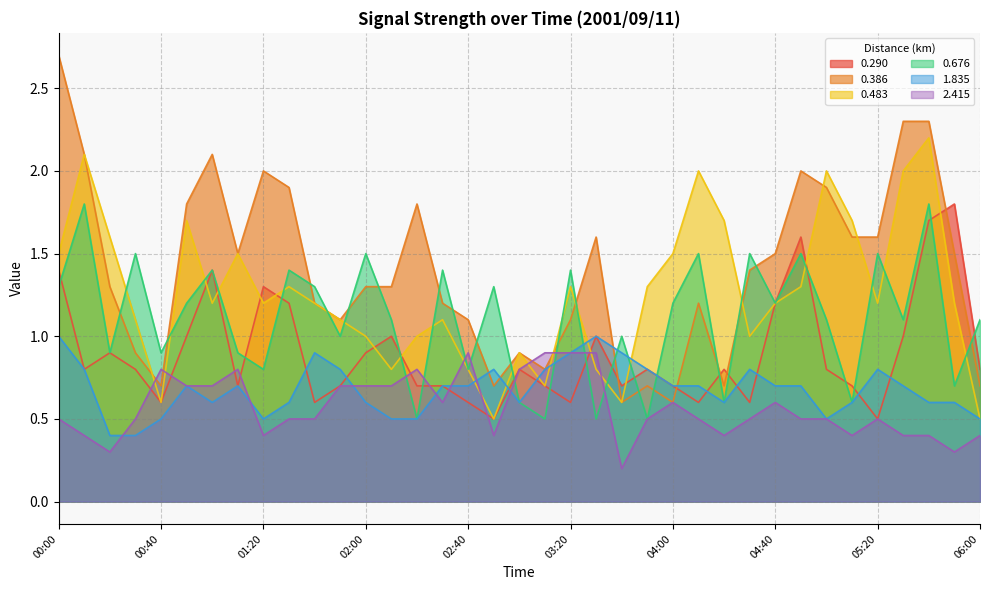

Reading right to left, what are all the values shown in this chart?

0.290: 06:00=0.8	05:50=1.8	05:40=1.7	05:30=1.0	05:20=0.5	05:10=0.7	05:00=0.8	04:50=1.6	04:40=1.2	04:30=0.6	04:20=0.8	04:10=0.6	04:00=0.7	03:50=0.8	03:40=0.7	03:30=1.0	03:20=0.6	03:10=0.7	03:00=0.8	02:50=0.5	02:40=0.6	02:30=0.7	02:20=0.7	02:10=1.0	02:00=0.9	01:50=0.7	01:40=0.6	01:30=1.2	01:20=1.3	01:10=0.7	01:00=1.4	00:50=1.0	00:40=0.6	00:30=0.8	00:20=0.9	00:10=0.8	00:00=1.4
0.386: 06:00=0.7	05:50=1.5	05:40=2.3	05:30=2.3	05:20=1.6	05:10=1.6	05:00=1.9	04:50=2.0	04:40=1.5	04:30=1.4	04:20=0.7	04:10=1.2	04:00=0.6	03:50=0.7	03:40=0.6	03:30=1.6	03:20=1.1	03:10=0.8	03:00=0.9	02:50=0.7	02:40=1.1	02:30=1.2	02:20=1.8	02:10=1.3	02:00=1.3	01:50=1.1	01:40=1.2	01:30=1.9	01:20=2.0	01:10=1.5	01:00=2.1	00:50=1.8	00:40=0.7	00:30=0.9	00:20=1.3	00:10=2.1	00:00=2.7
0.483: 06:00=0.5	05:50=1.2	05:40=2.2	05:30=2.0	05:20=1.2	05:10=1.7	05:00=2.0	04:50=1.3	04:40=1.2	04:30=1.0	04:20=1.7	04:10=2.0	04:00=1.5	03:50=1.3	03:40=0.6	03:30=0.8	03:20=1.3	03:10=0.7	03:00=0.9	02:50=0.5	02:40=0.8	02:30=1.1	02:20=1.0	02:10=0.8	02:00=1.0	01:50=1.1	01:40=1.2	01:30=1.3	01:20=1.2	01:10=1.5	01:00=1.2	00:50=1.7	00:40=0.6	00:30=1.1	00:20=1.6	00:10=2.1	00:00=1.5
0.676: 06:00=1.1	05:50=0.7	05:40=1.8	05:30=1.1	05:20=1.5	05:10=0.6	05:00=1.1	04:50=1.5	04:40=1.2	04:30=1.5	04:20=0.6	04:10=1.5	04:00=1.2	03:50=0.5	03:40=1.0	03:30=0.5	03:20=1.4	03:10=0.5	03:00=0.6	02:50=1.3	02:40=0.8	02:30=1.4	02:20=0.5	02:10=1.1	02:00=1.5	01:50=1.0	01:40=1.3	01:30=1.4	01:20=0.8	01:10=0.9	01:00=1.4	00:50=1.2	00:40=0.9	00:30=1.5	00:20=0.9	00:10=1.8	00:00=1.3
1.835: 06:00=0.5	05:50=0.6	05:40=0.6	05:30=0.7	05:20=0.8	05:10=0.6	05:00=0.5	04:50=0.7	04:40=0.7	04:30=0.8	04:20=0.6	04:10=0.7	04:00=0.7	03:50=0.8	03:40=0.9	03:30=1.0	03:20=0.9	03:10=0.8	03:00=0.6	02:50=0.8	02:40=0.7	02:30=0.7	02:20=0.5	02:10=0.5	02:00=0.6	01:50=0.8	01:40=0.9	01:30=0.6	01:20=0.5	01:10=0.7	01:00=0.6	00:50=0.7	00:40=0.5	00:30=0.4	00:20=0.4	00:10=0.8	00:00=1.0
2.415: 06:00=0.4	05:50=0.3	05:40=0.4	05:30=0.4	05:20=0.5	05:10=0.4	05:00=0.5	04:50=0.5	04:40=0.6	04:30=0.5	04:20=0.4	04:10=0.5	04:00=0.6	03:50=0.5	03:40=0.2	03:30=0.9	03:20=0.9	03:10=0.9	03:00=0.8	02:50=0.4	02:40=0.9	02:30=0.6	02:20=0.8	02:10=0.7	02:00=0.7	01:50=0.7	01:40=0.5	01:30=0.5	01:20=0.4	01:10=0.8	01:00=0.7	00:50=0.7	00:40=0.8	00:30=0.5	00:20=0.3	00:10=0.4	00:00=0.5